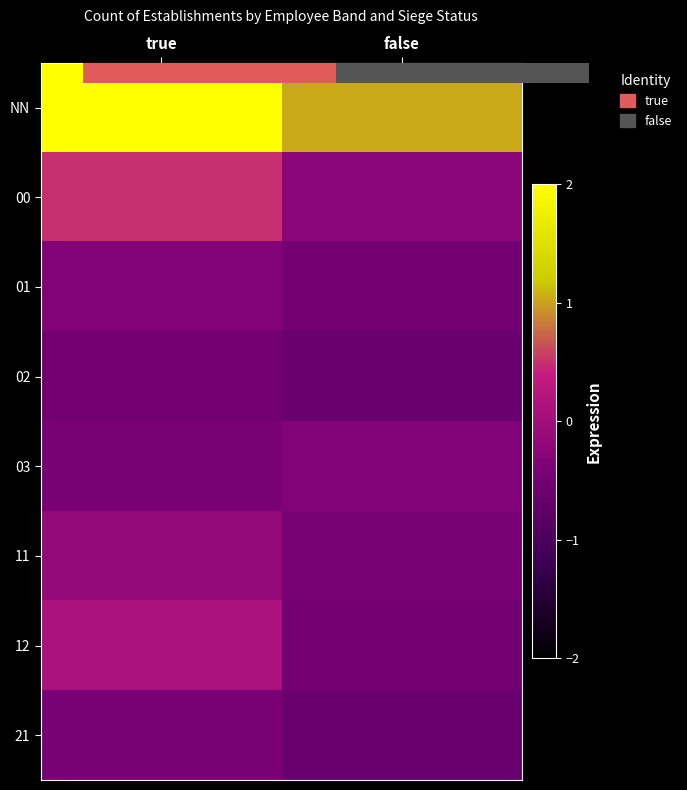

The value of NN at false is 0.4. True or false?

False